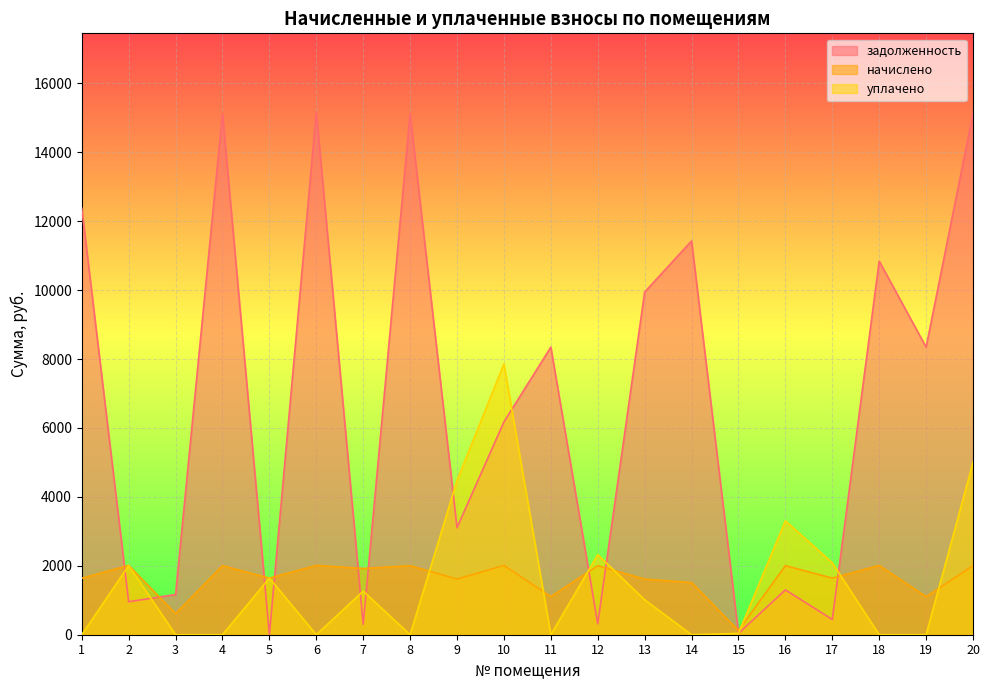

What is the difference between the maximum and minimum values in the задолженность series?

15176.1